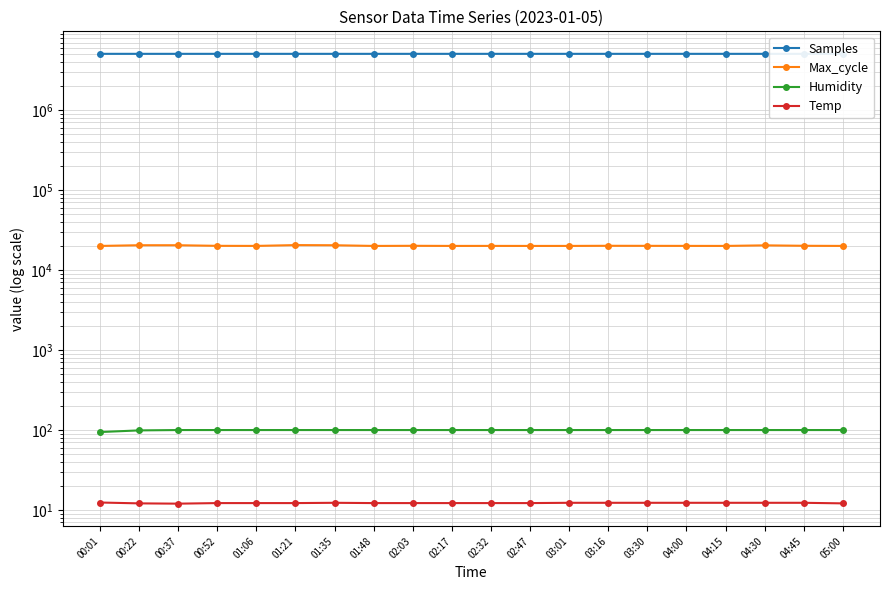

True or false: Samples and Humidity intersect in this chart.

False